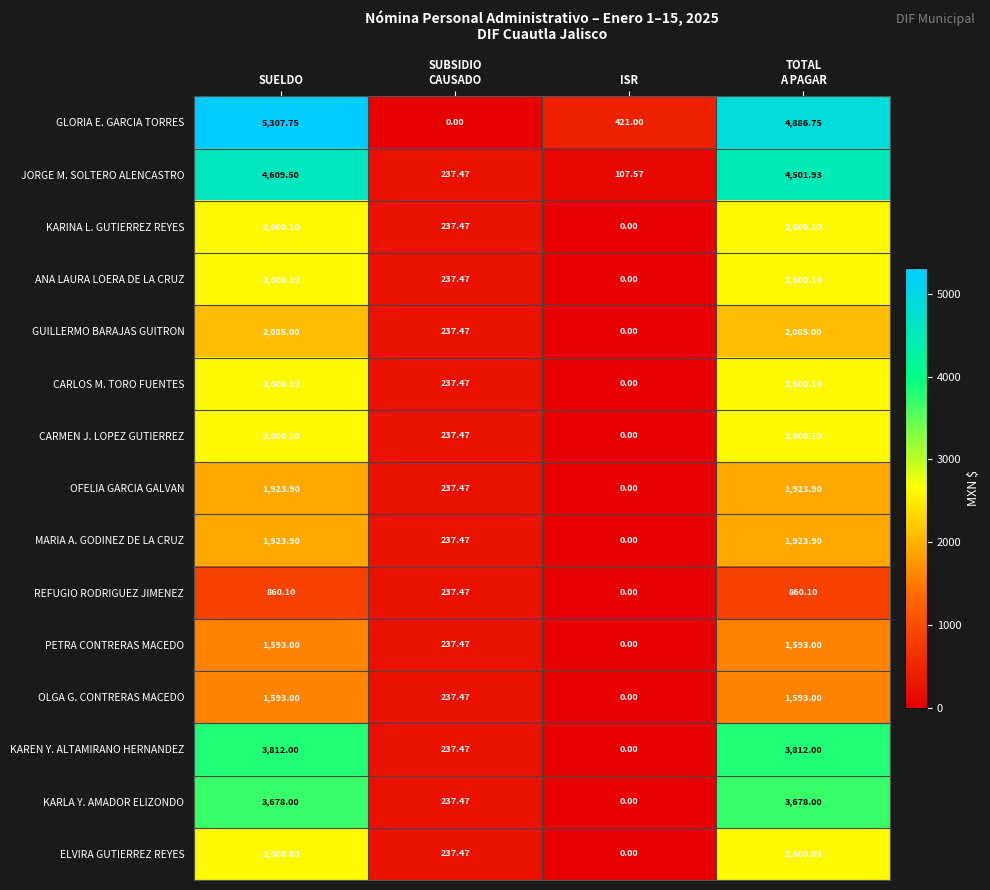

Where is GLORIA E. GARCIA TORRES nearest to the value 2653?

ISR